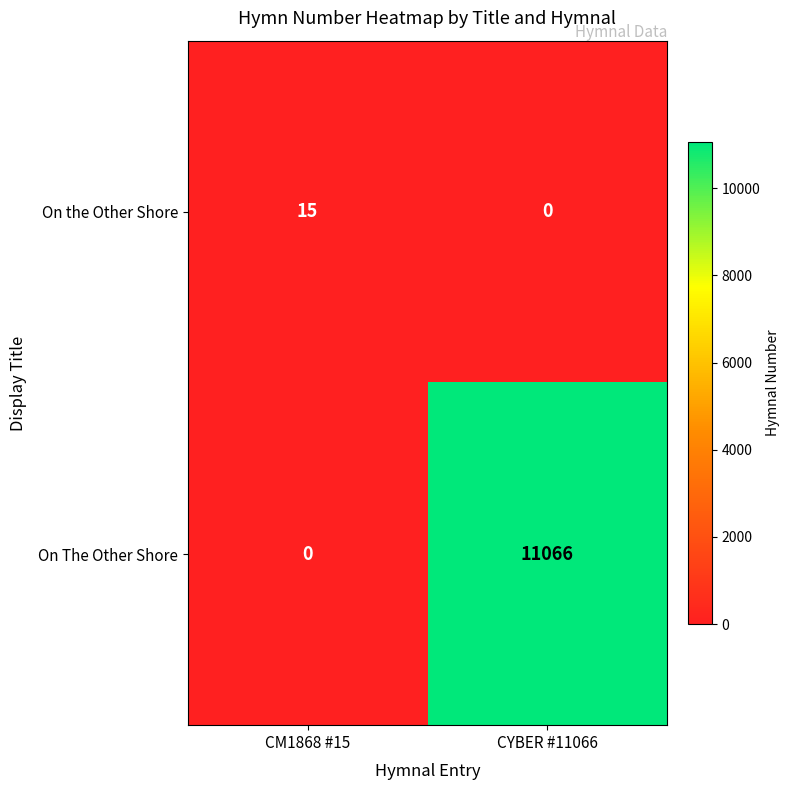

Rank the series at CM1868 #15 from highest to lowest value.

On the Other Shore, On The Other Shore